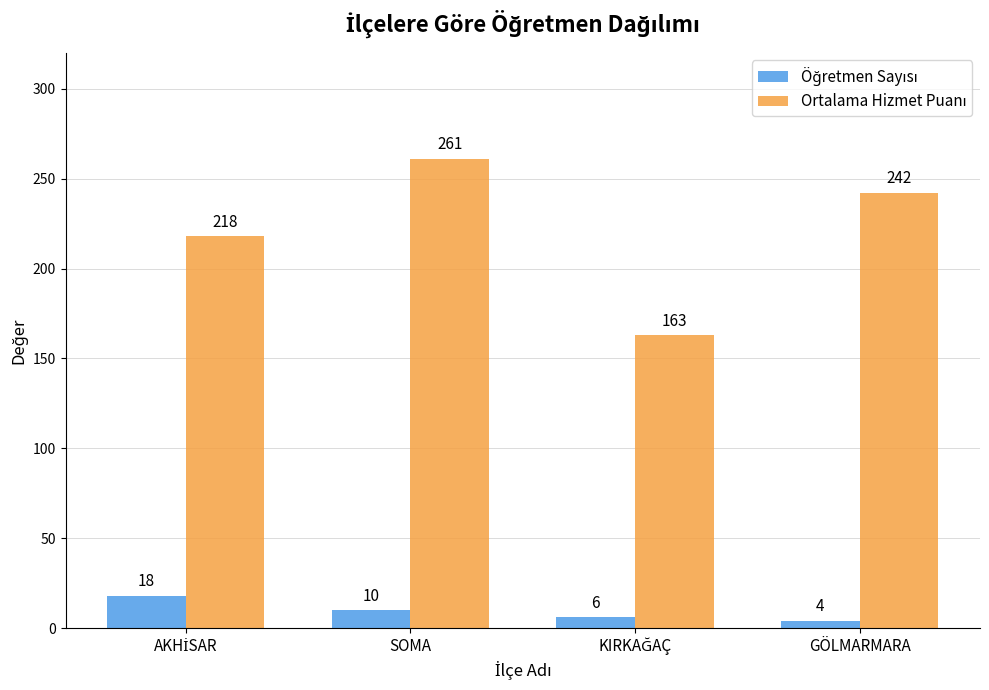

At which category is the sum across all series the highest?

SOMA